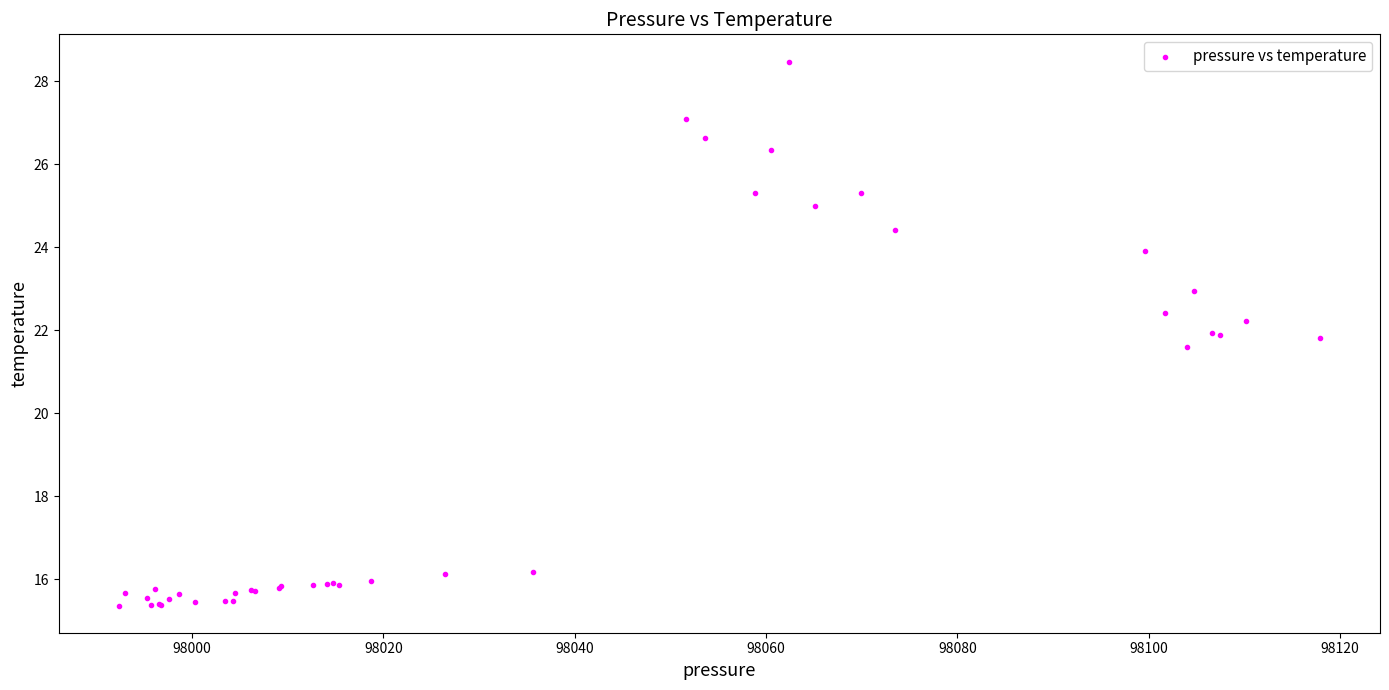

What Y value in the scatter plot is closest to 21?

21.6